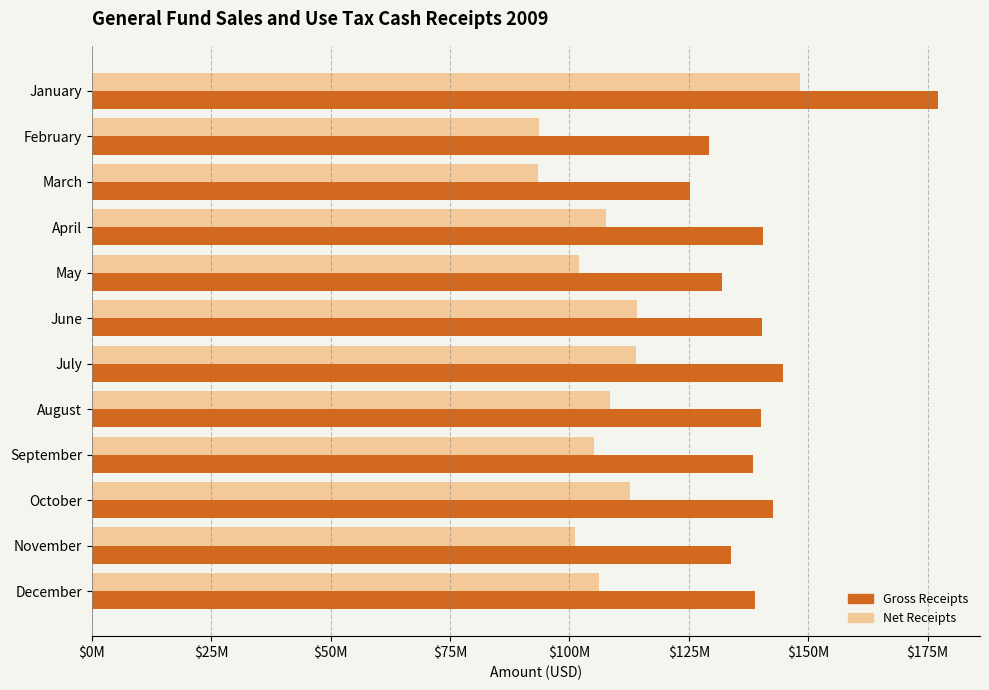

What are all the series names shown in the legend?

Gross Receipts, Net Receipts